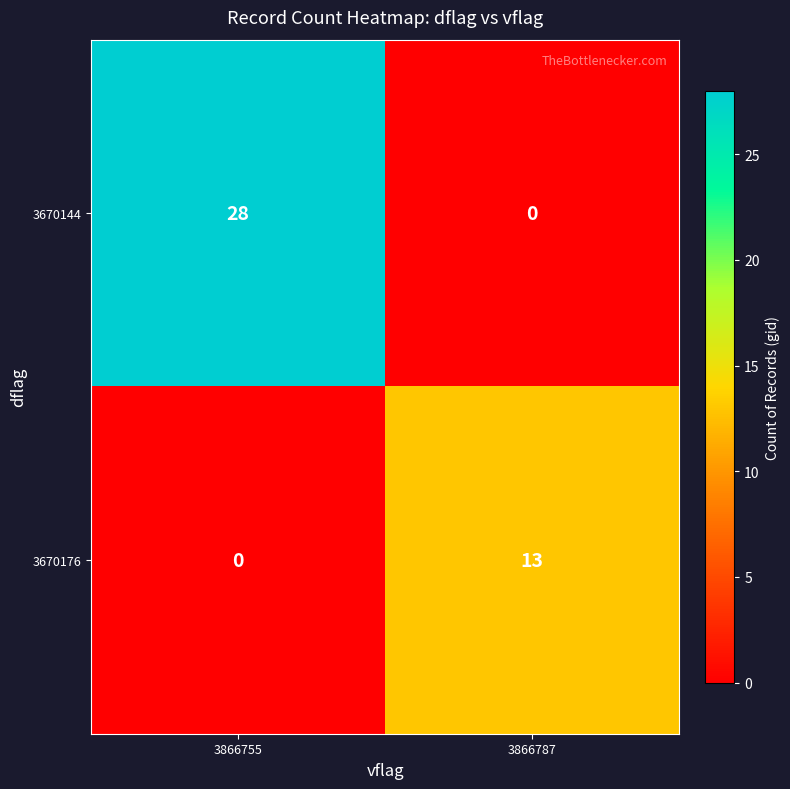

Reading left to right, transcribe all the data shown in this chart.

3670144: 28	0
3670176: 0	13